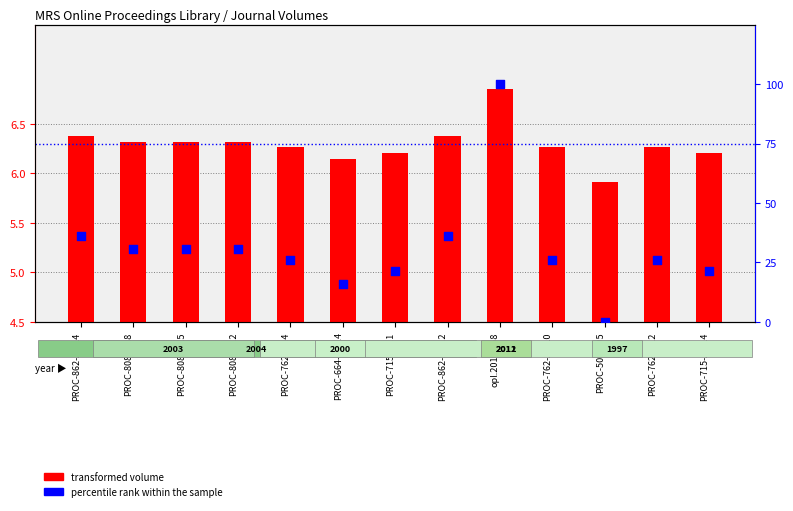

At how many categories does at least one series exceed 79?

1